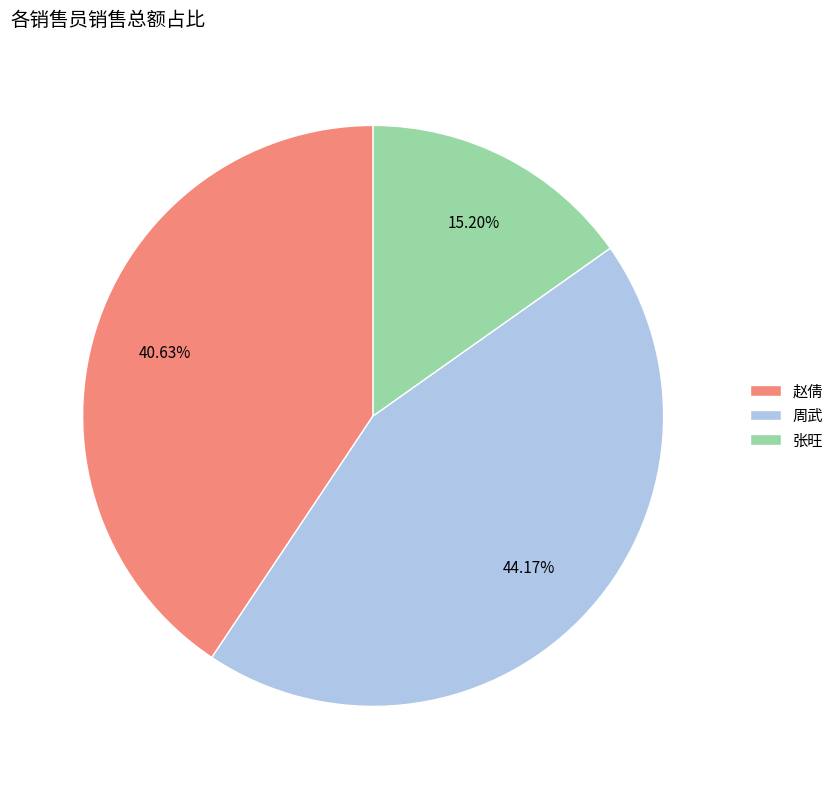

Count the number of slices in the pie.

3